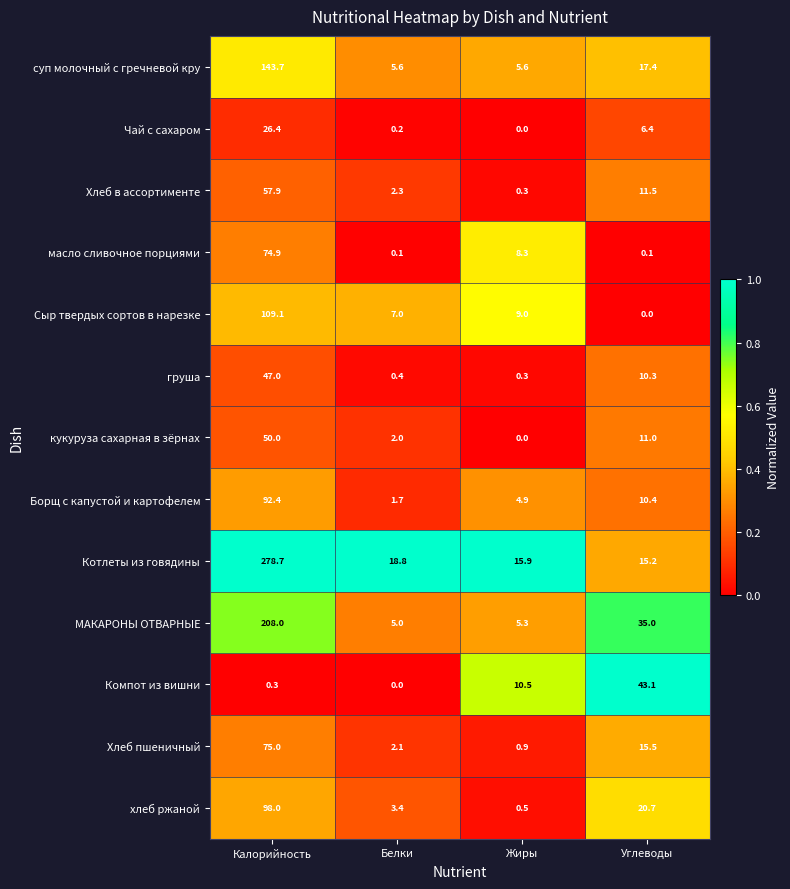

What is the sum of all груша values?

58.0